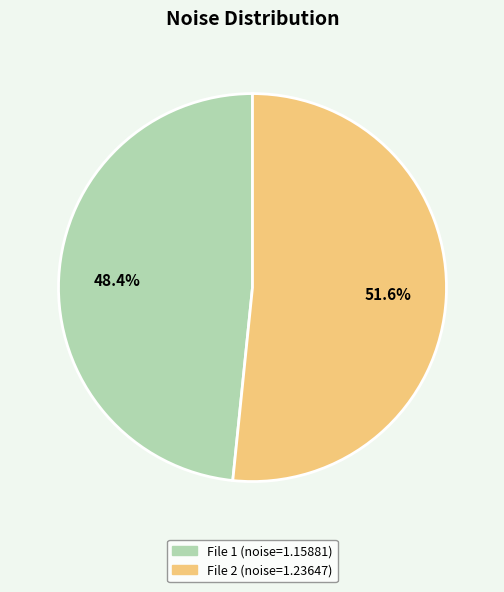

Is there a majority slice in this chart?

Yes